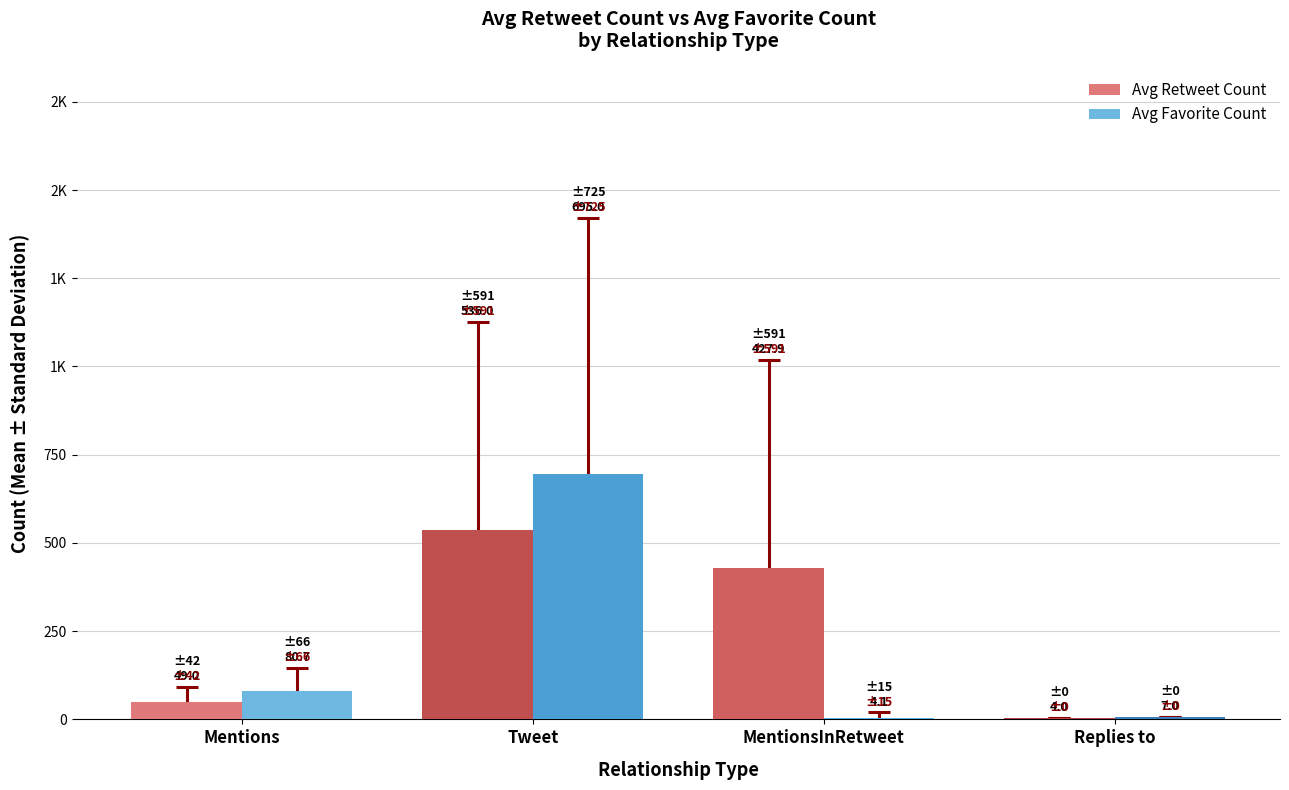

The Avg Retweet Count series shows 1.7 at Replies to. True or false?

False